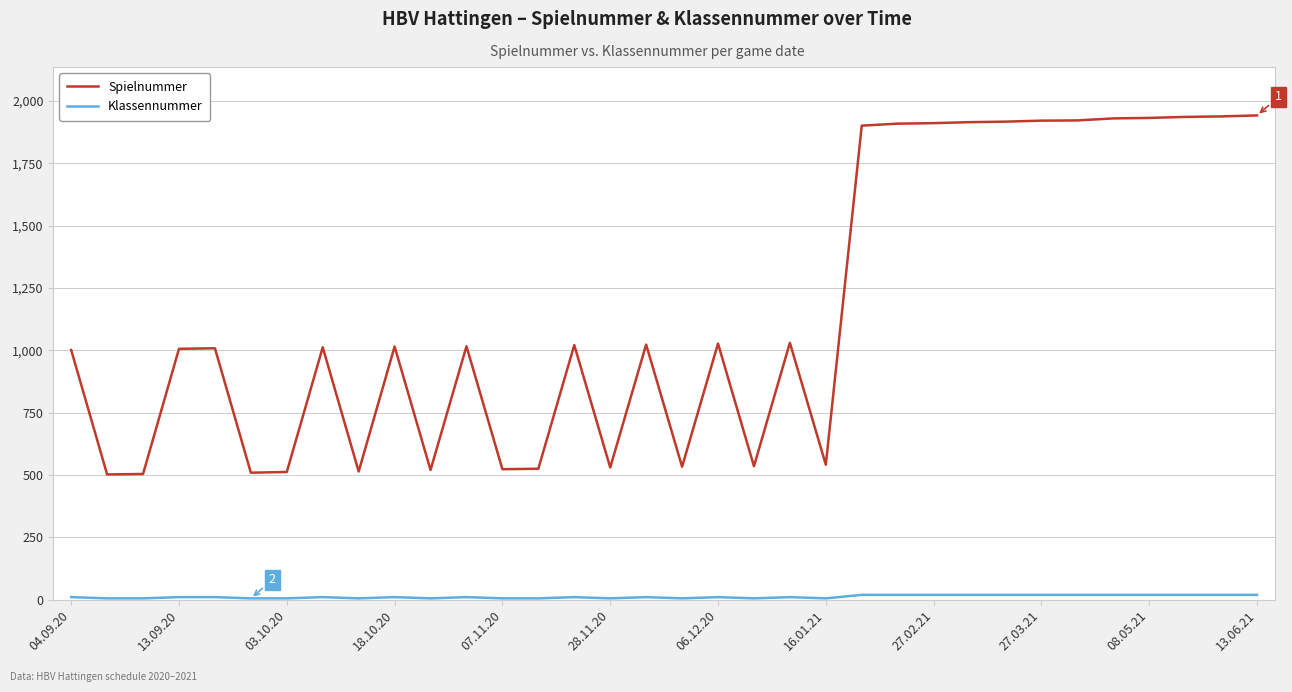

What is the maximum value for Spielnummer?

1942